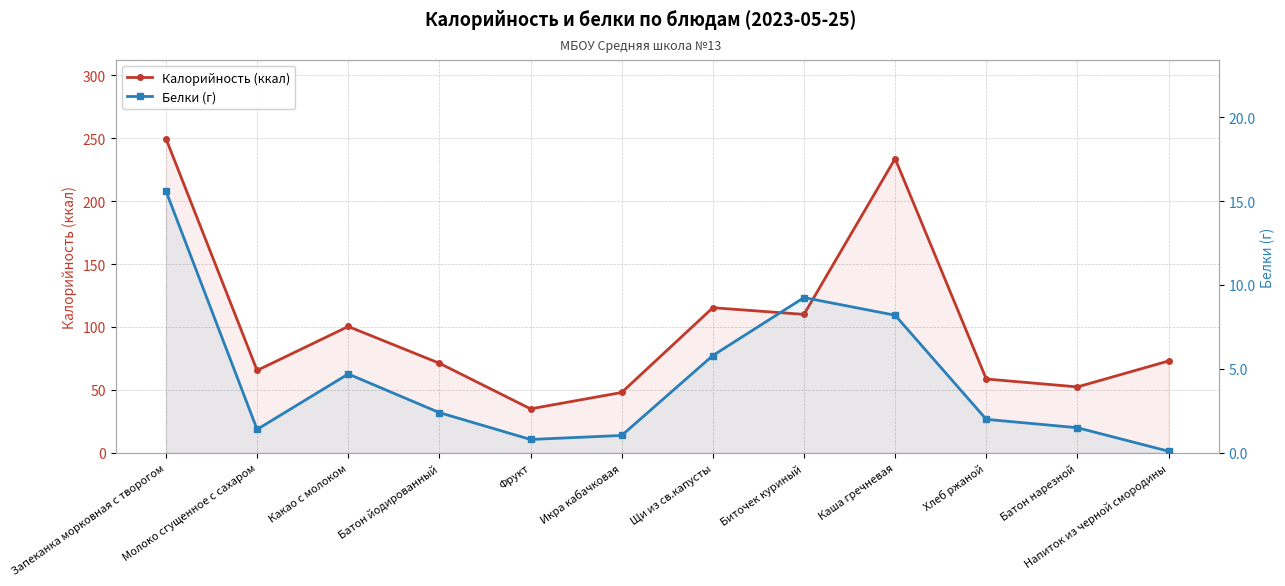

What is the label of the 3rd point from the left?

Какао с молоком